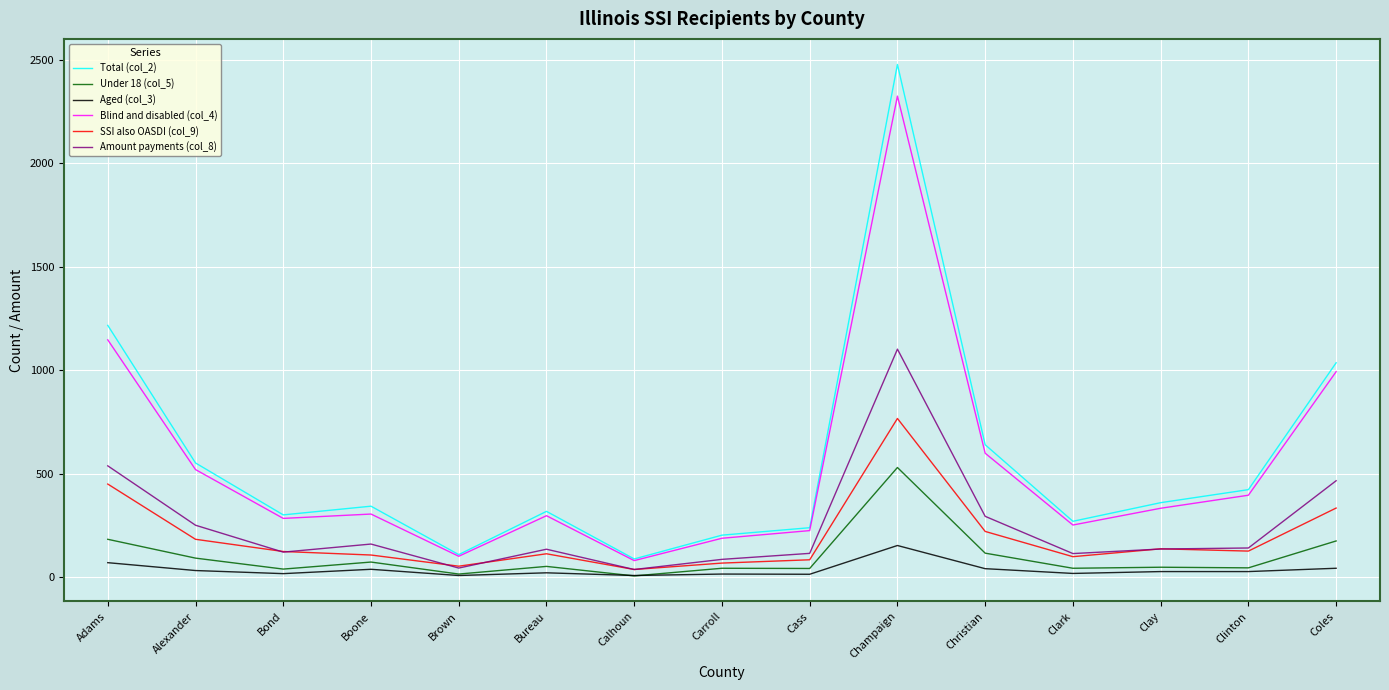

At which category is the sum across all series the highest?

Champaign